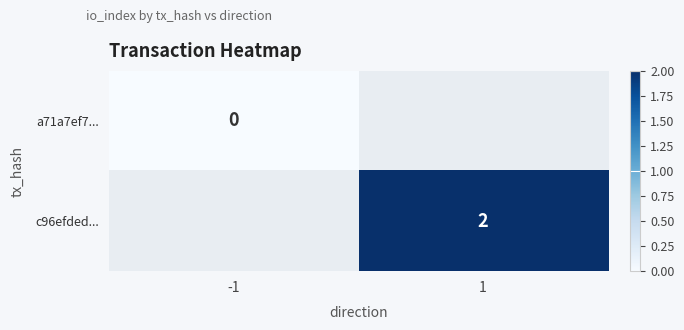

True or false: c96efded... has a value of 3 at 1.

False